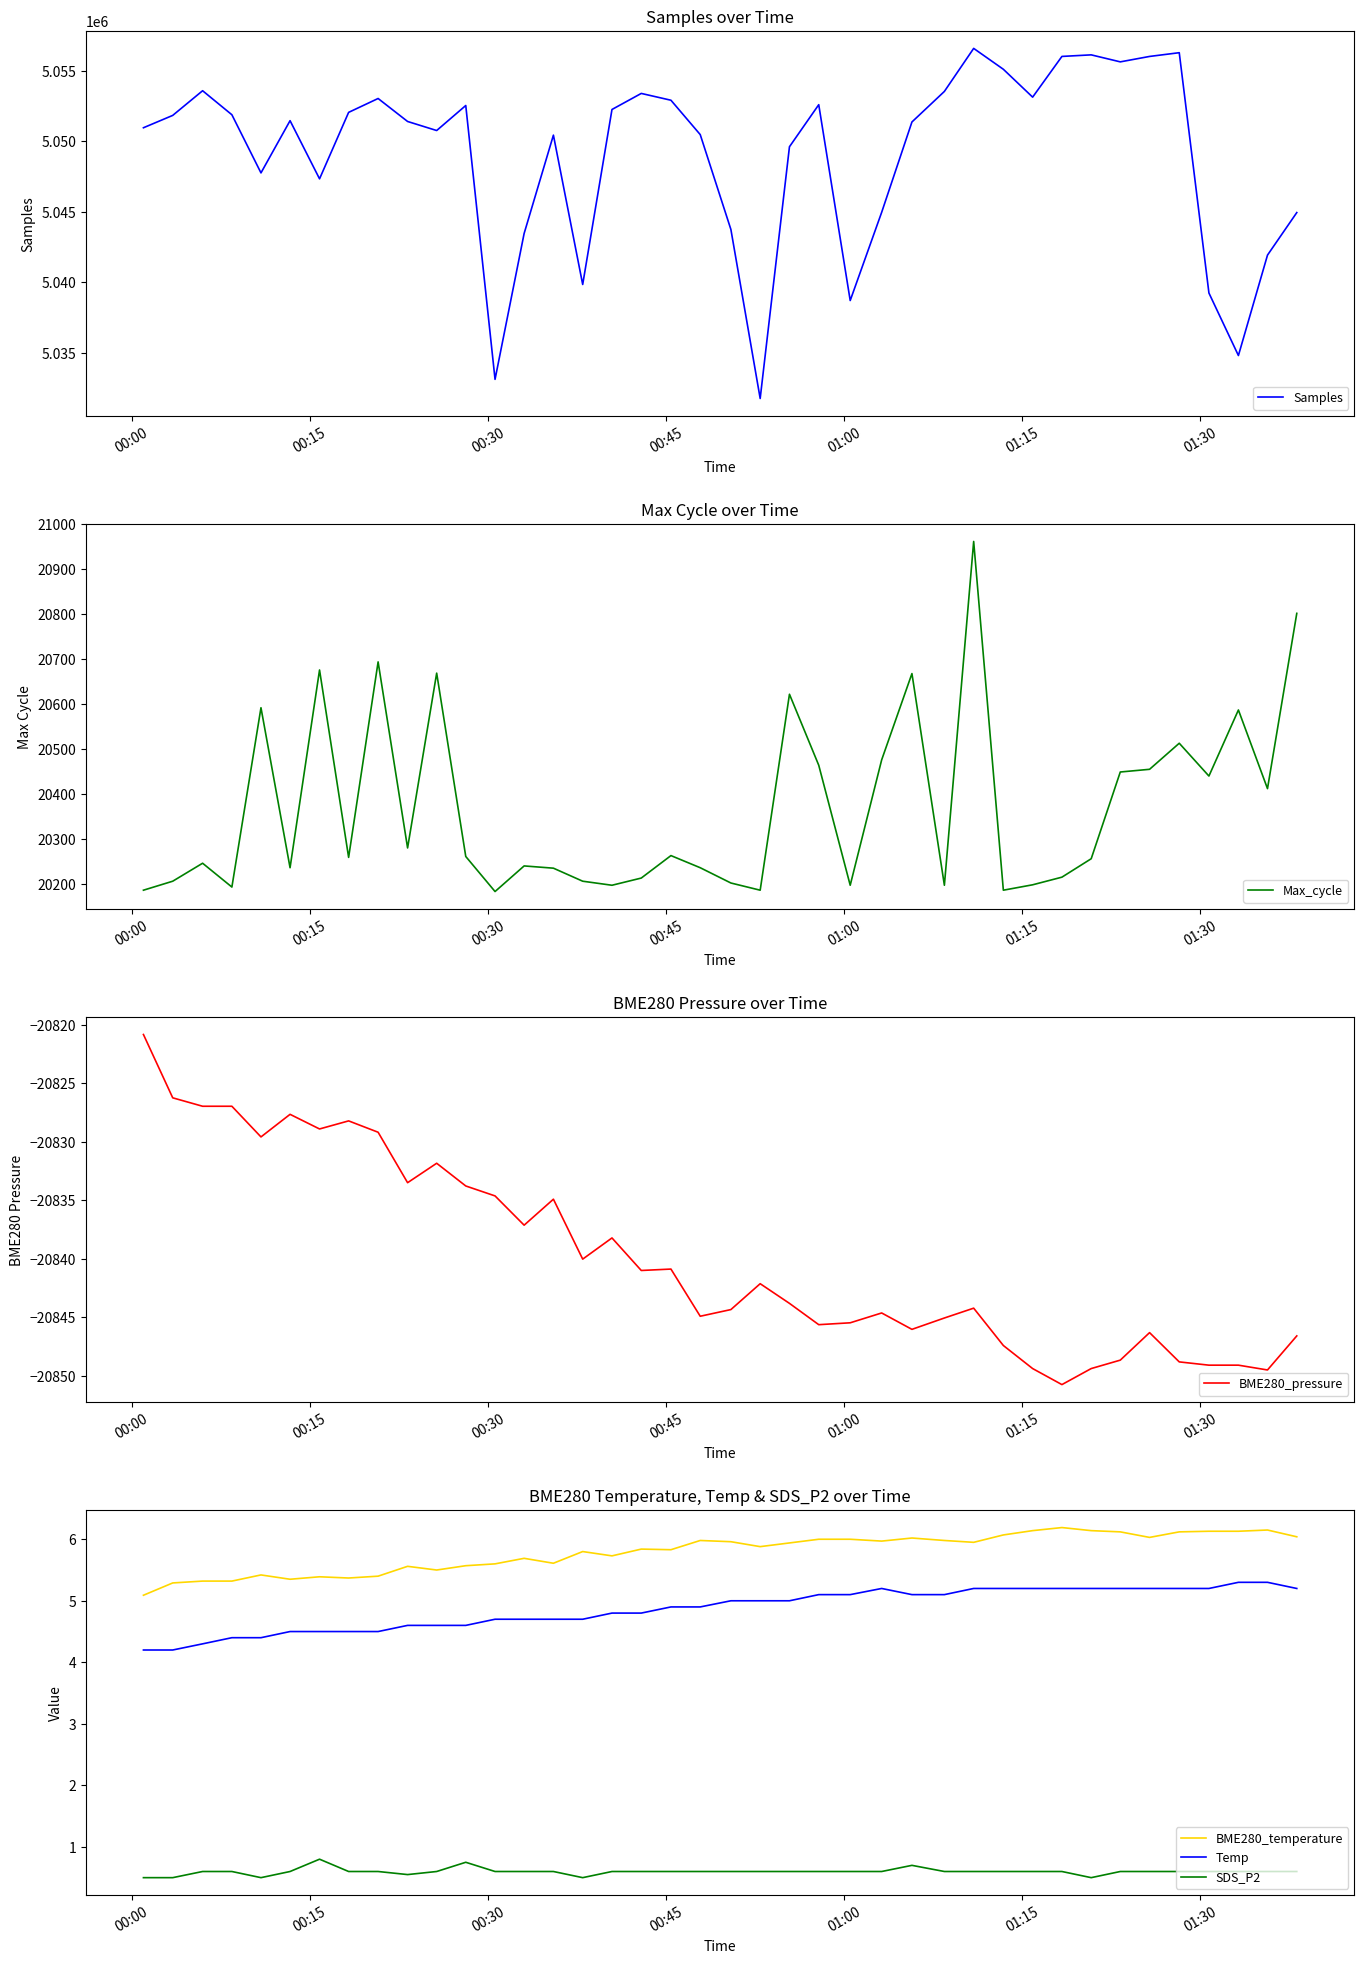

How many lines are shown in the chart?

6